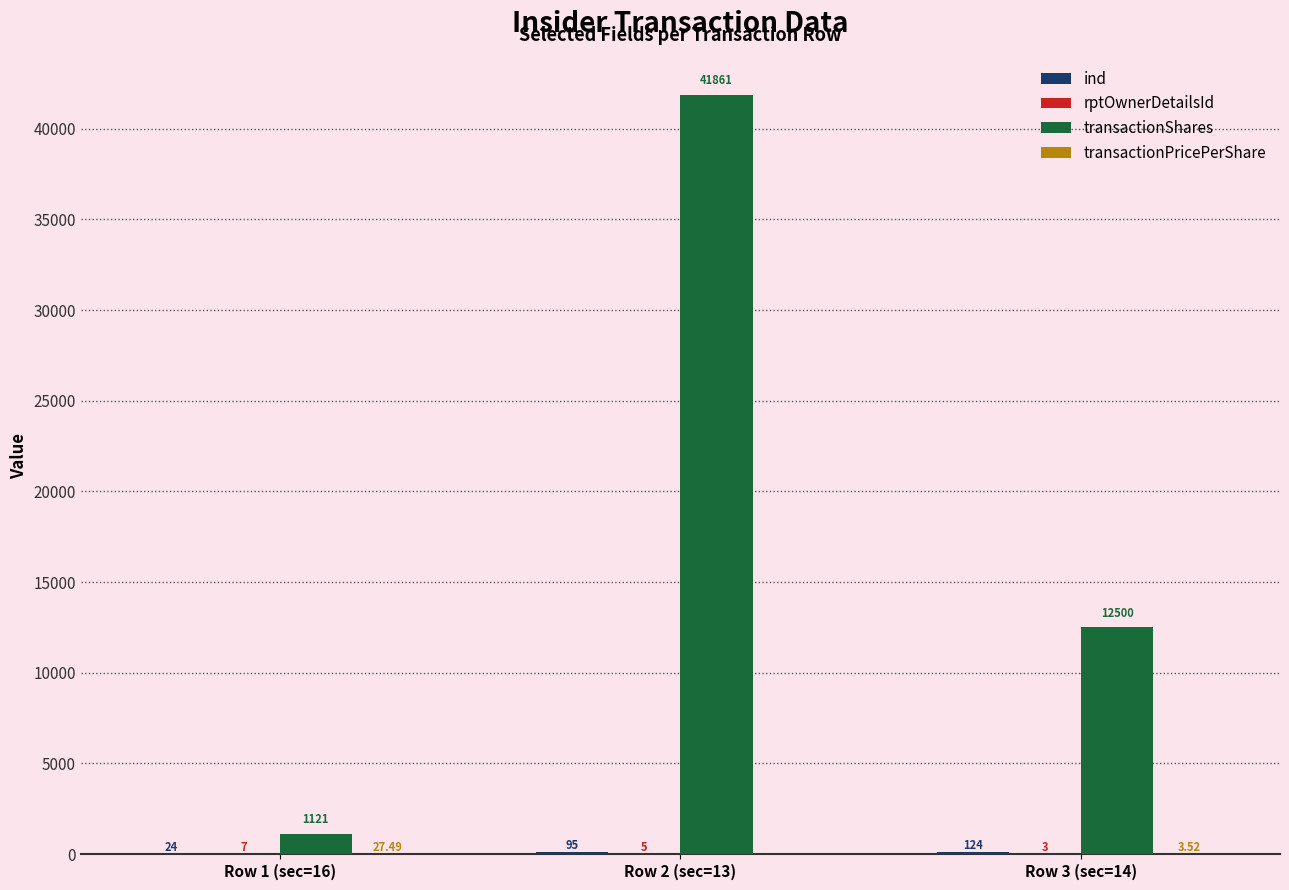

How many data points does each series have?

3